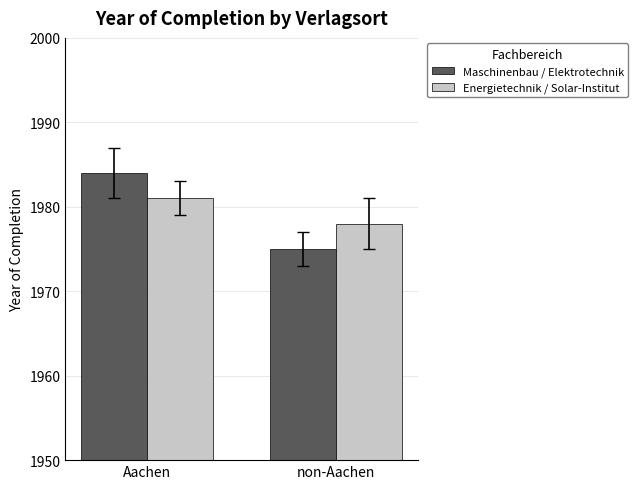

How many bars are there in each group?

2